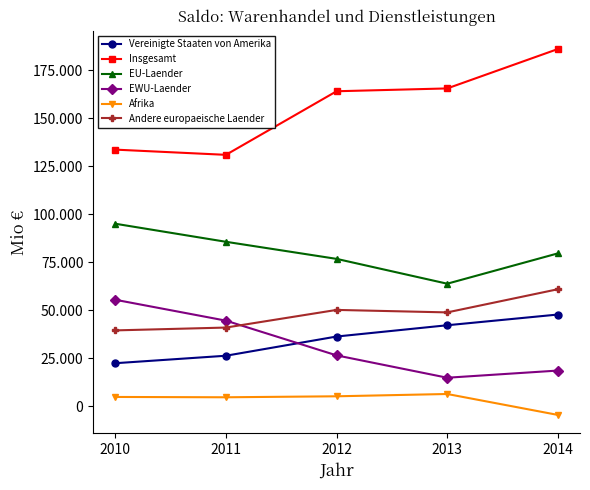

Does the chart have visible grid lines?

No